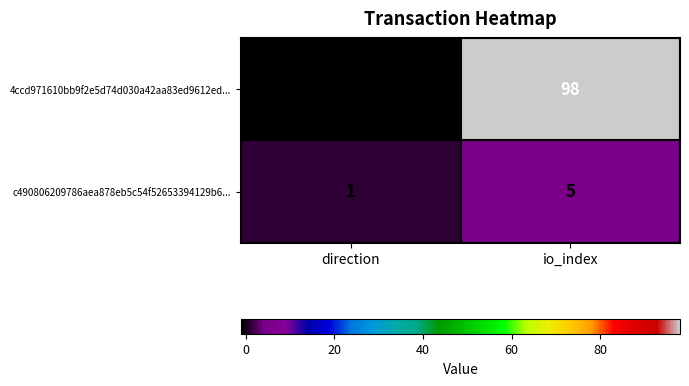

Rank the series at io_index from lowest to highest value.

c490806209786aea878eb5c54f52653394129b6..., 4ccd971610bb9f2e5d74d030a42aa83ed9612ed...